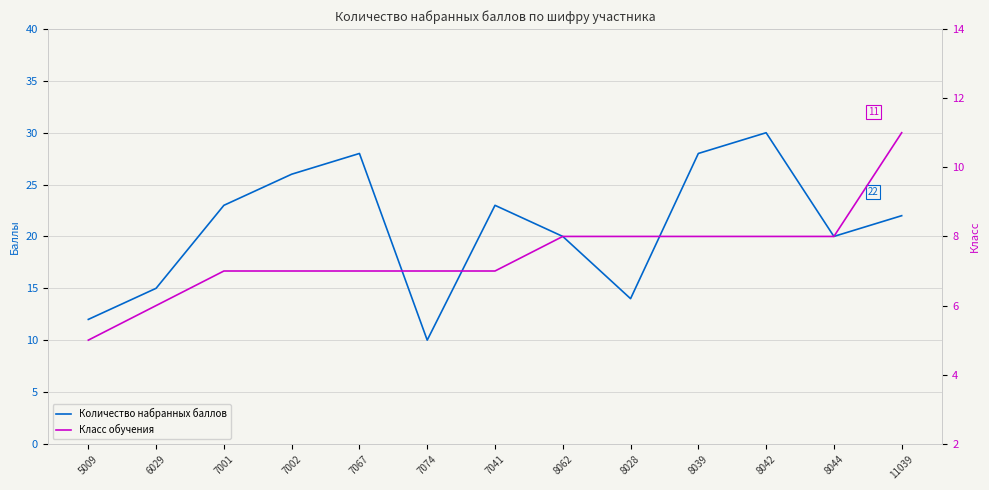

What is the greatest value displayed?

30